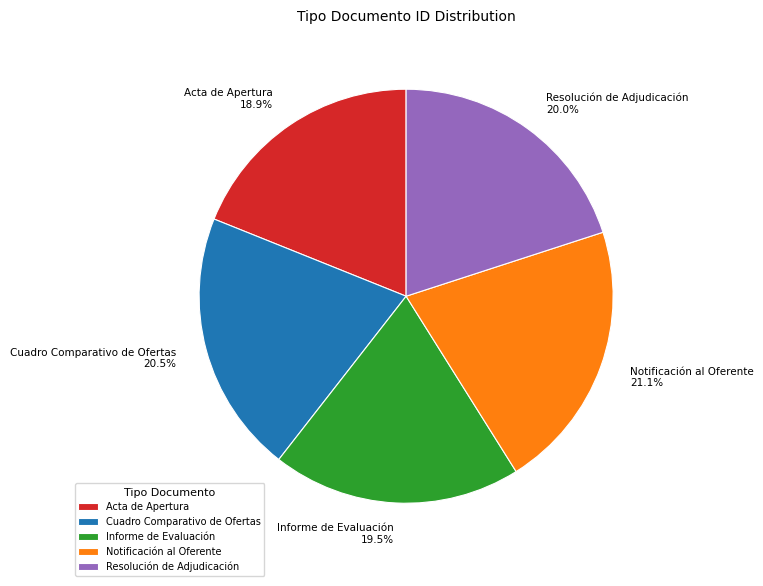

Combined, do Cuadro Comparativo de Ofertas and Resolución de Adjudicación account for over 50%?

No